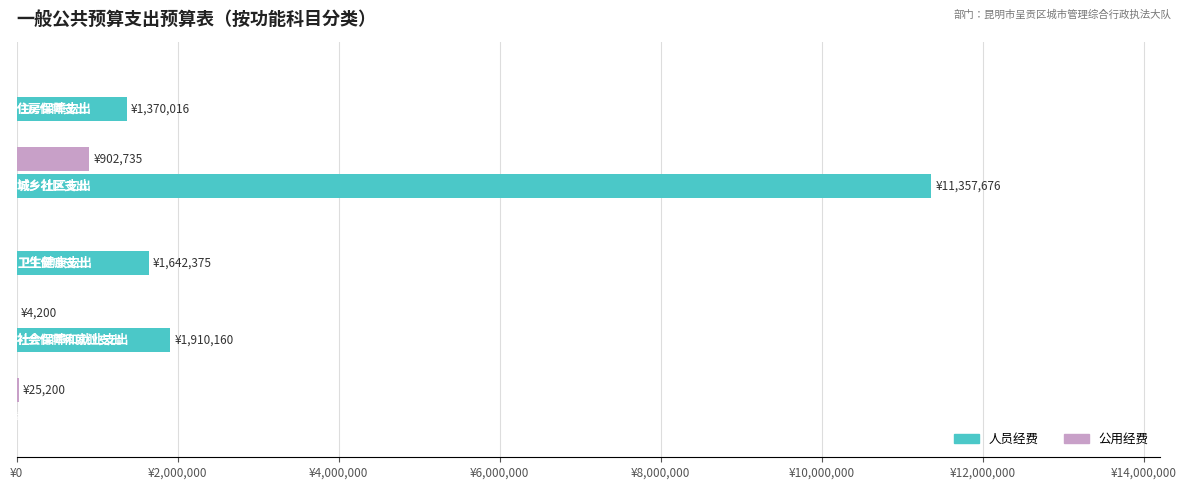

What are all the series names shown in the legend?

人员经费, 公用经费